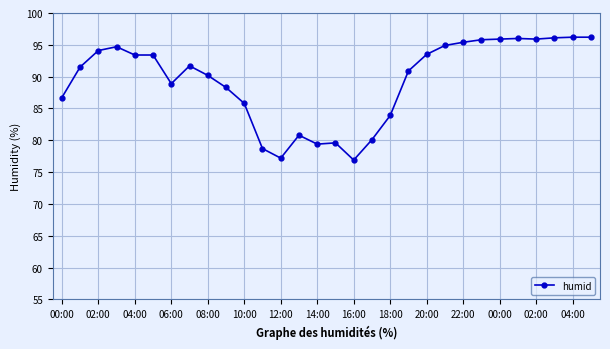

What is the sum of all values?

2682.1